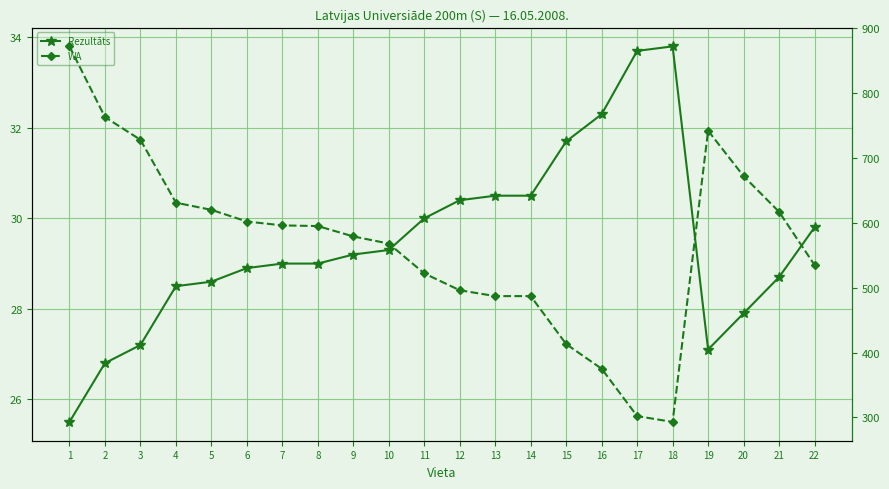

At 5, list the series in order from smallest to largest.

Rezultāts, WA